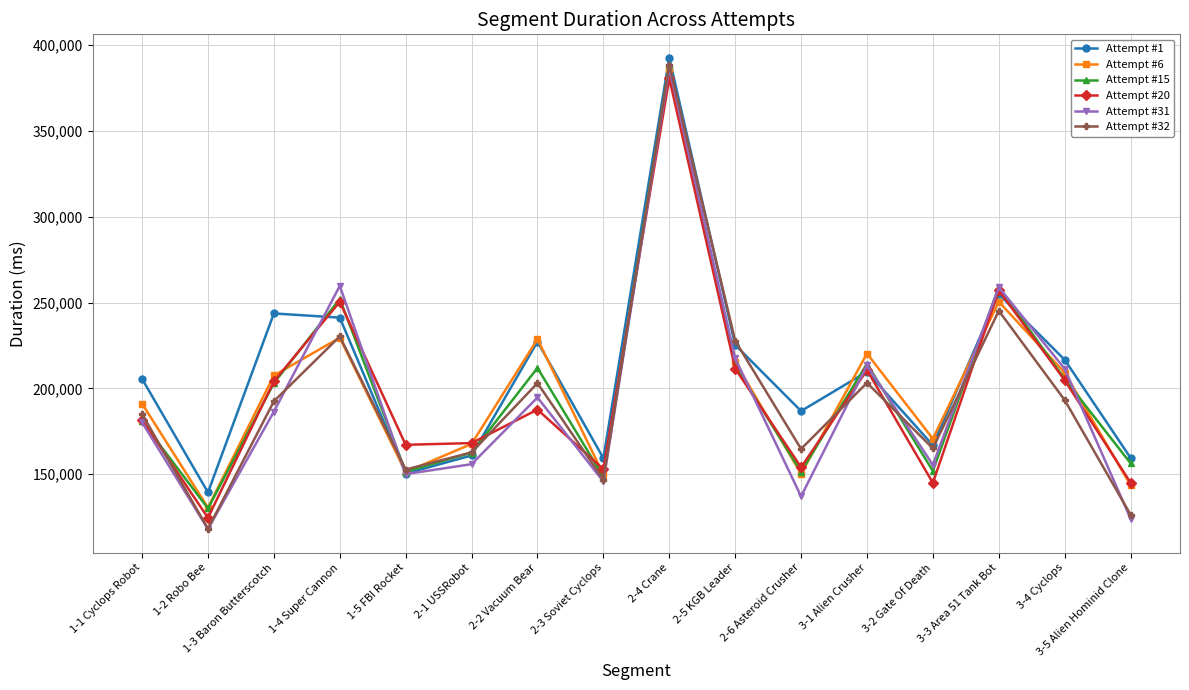

Read the Attempt #32 value at 1-5 FBI Rocket, to the nearest 10.

152700